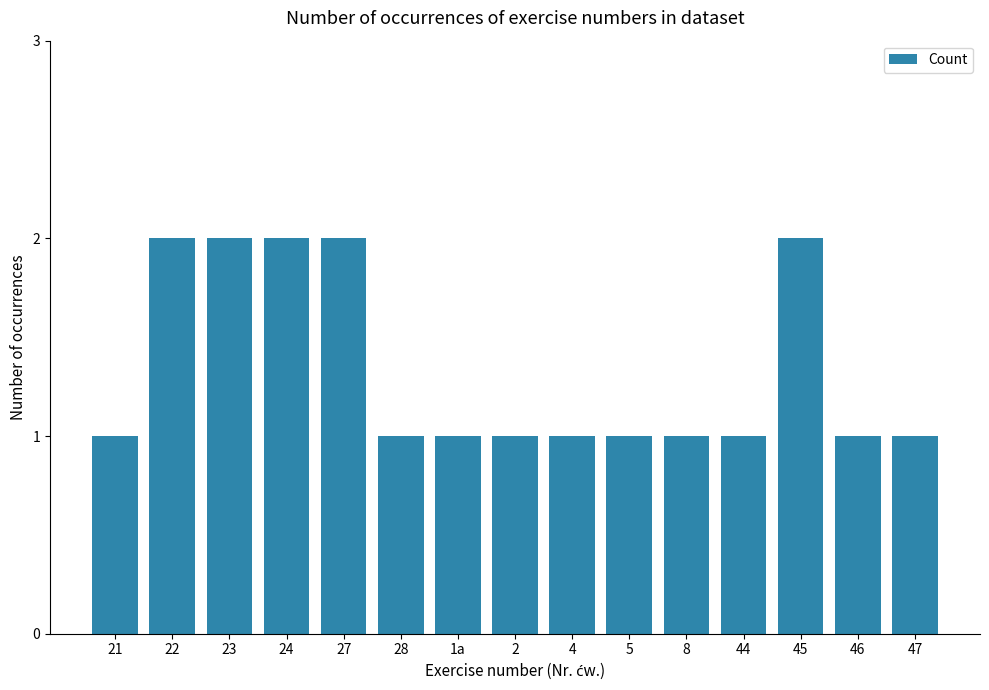

What is the value of the 15th bar from the left?

1